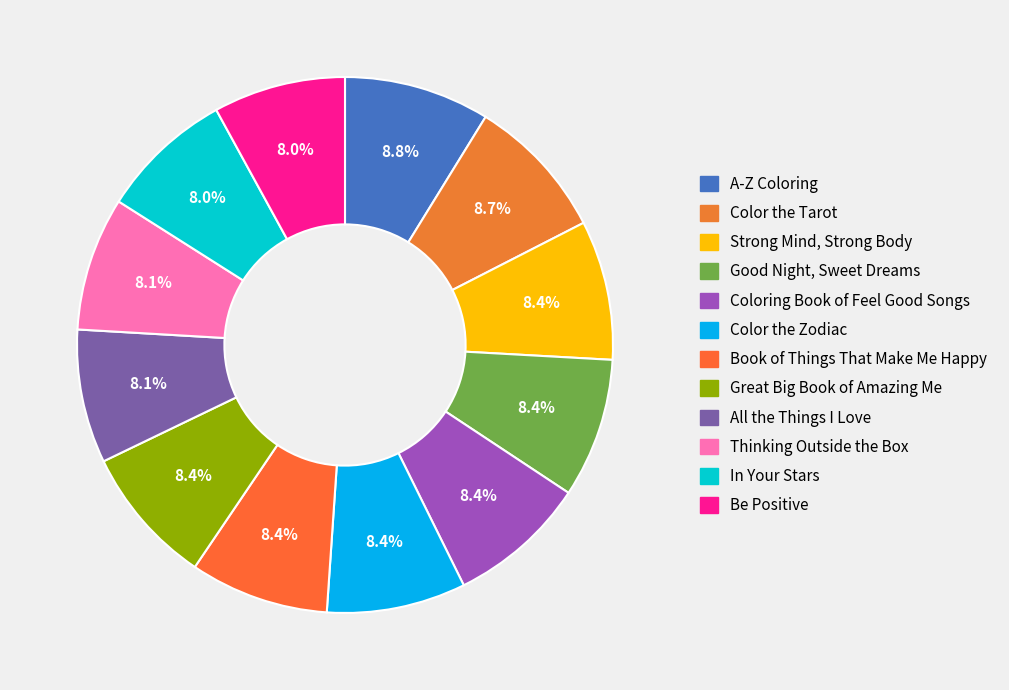

How many slices are in this pie chart?

12